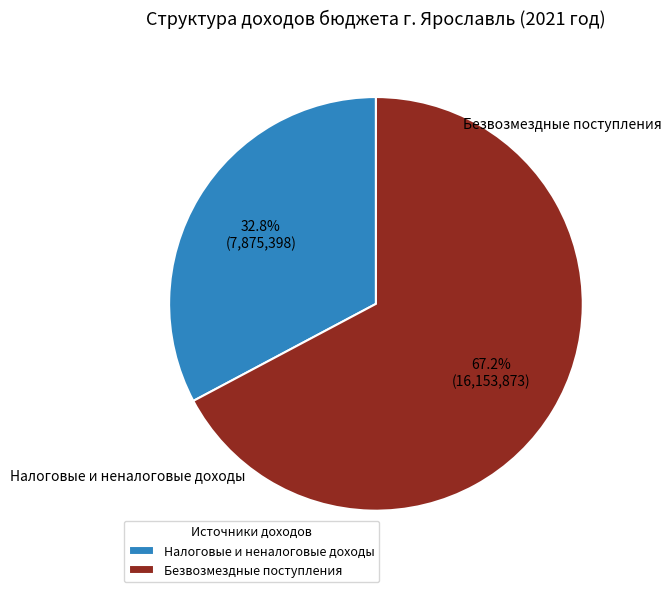

Do Безвозмездные поступления and Налоговые и неналоговые доходы together represent more than half of the pie?

Yes